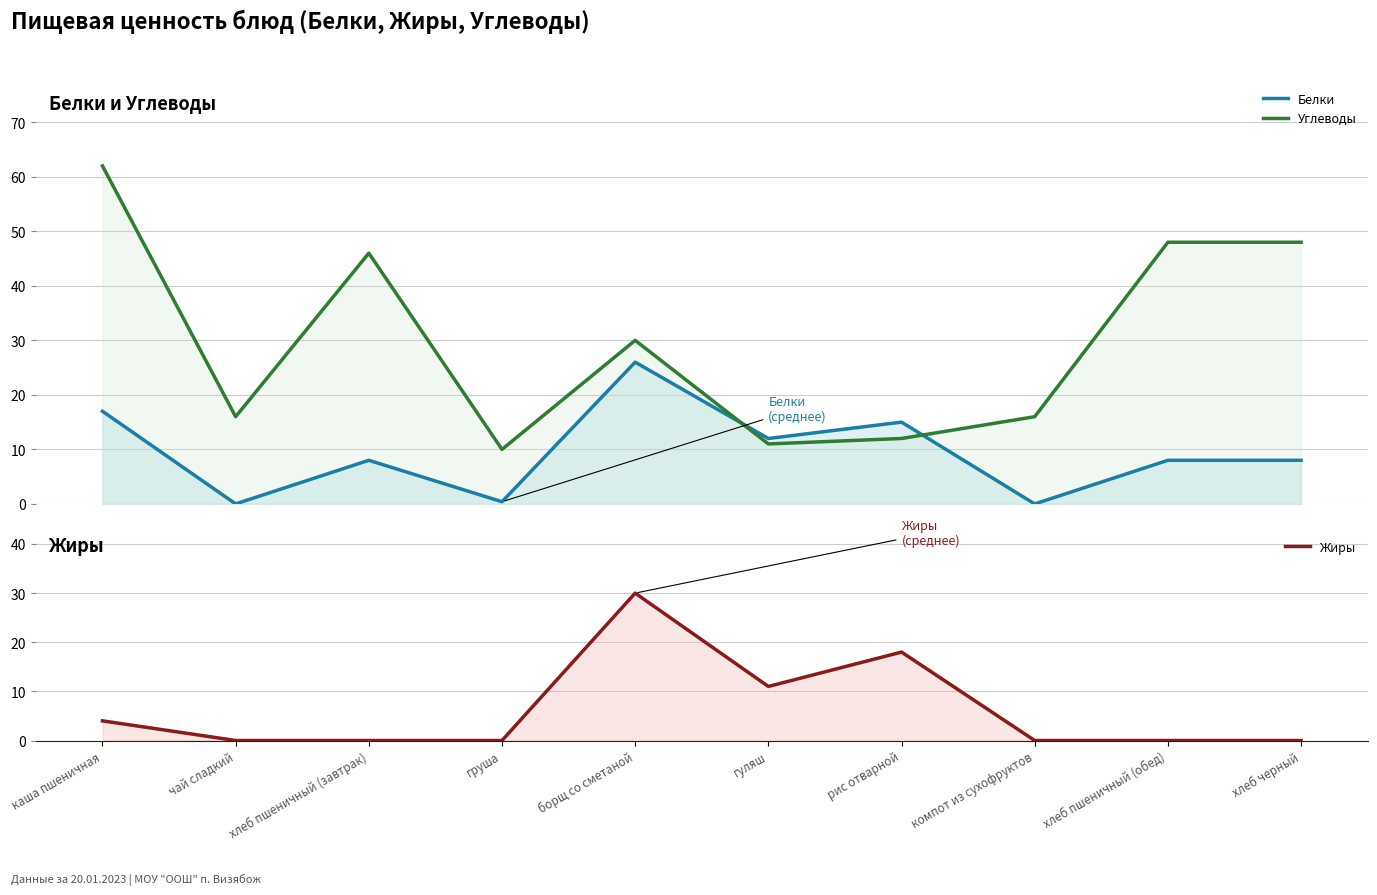

The value of Белки at борщ со сметаной is 42.0. True or false?

False